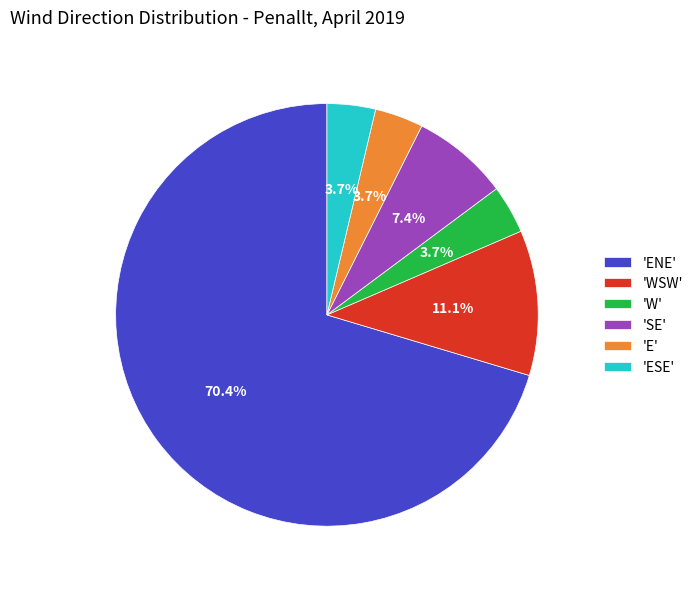

What is the total percentage of 'ENE' and 'ESE'?

74.1%